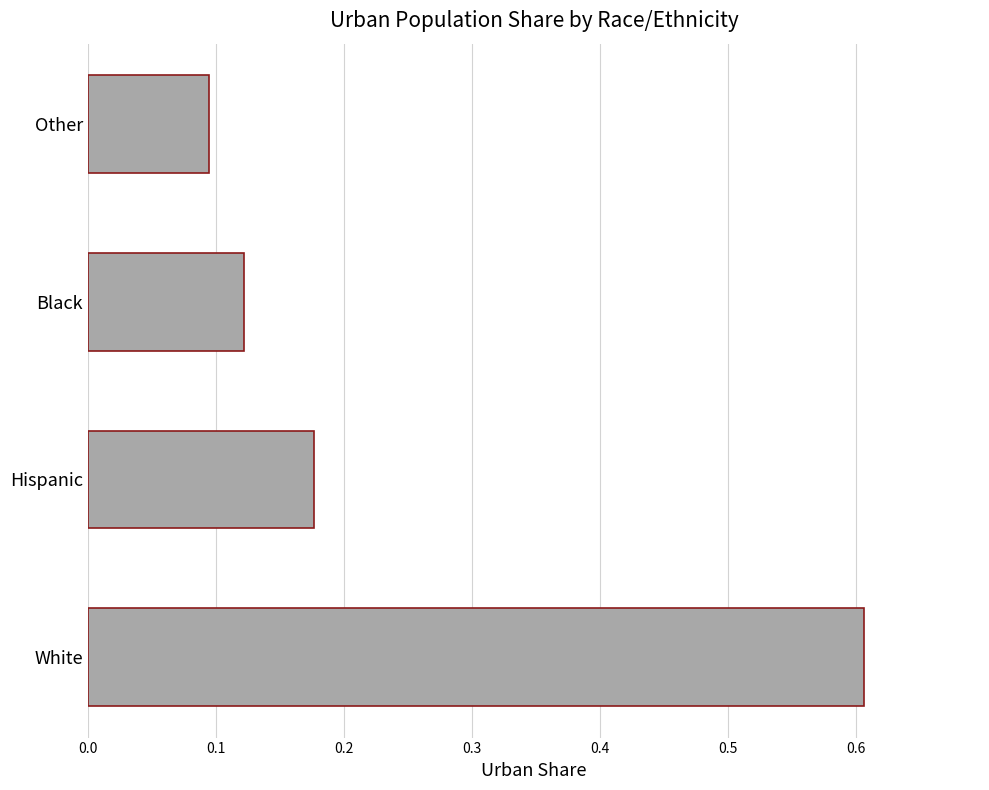

What is the difference between the maximum and minimum values?

0.5